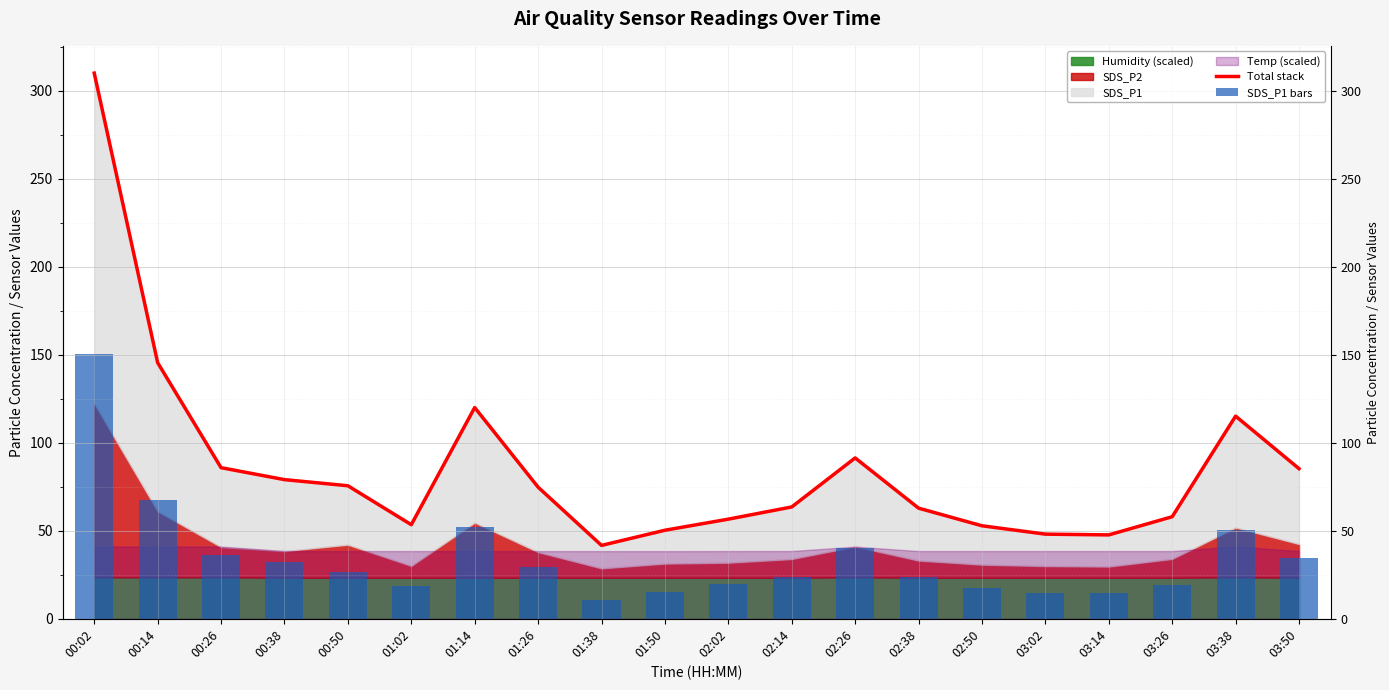

Is the value of SDS_P1 bars at 02:26 greater than the value of Total stack at 02:50?

No